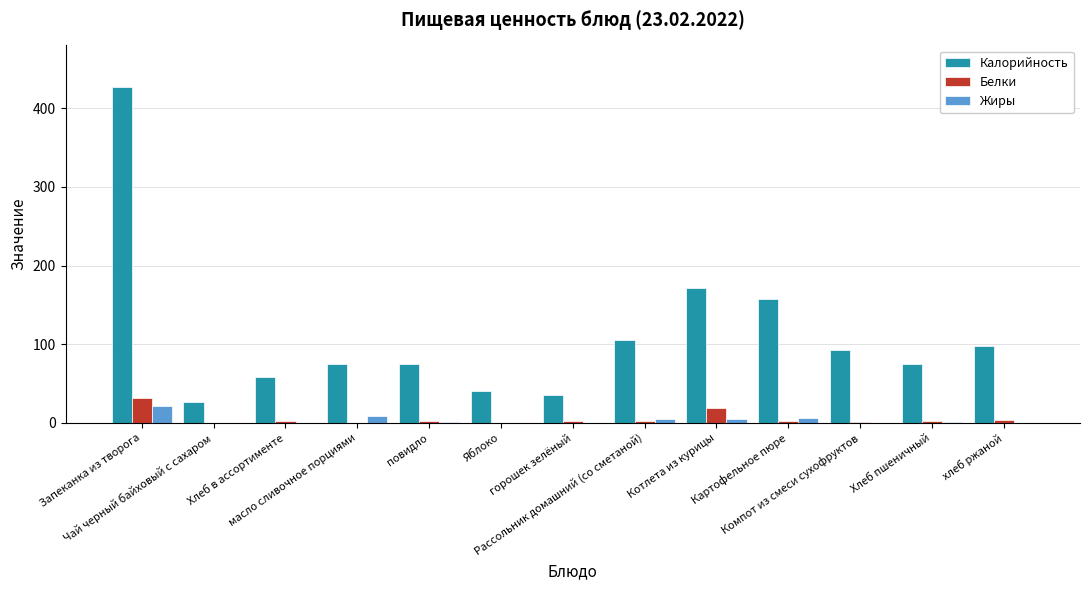

Which category has the highest value across all series?

Запеканка из творога